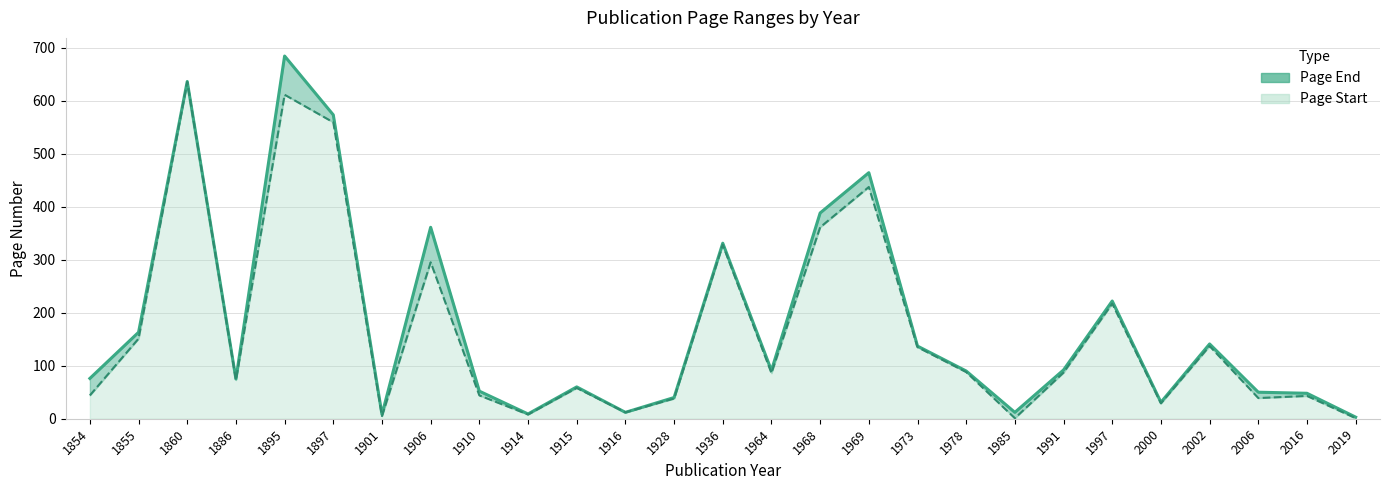

Rank the series by their average value, from lowest to highest.

Page Start, Page End